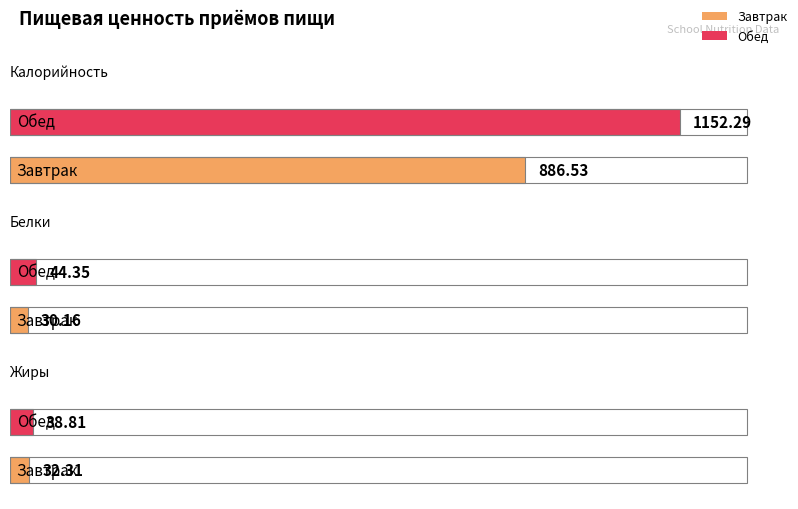

Which series changed the most between Завтрак and Обед?

Калорийность